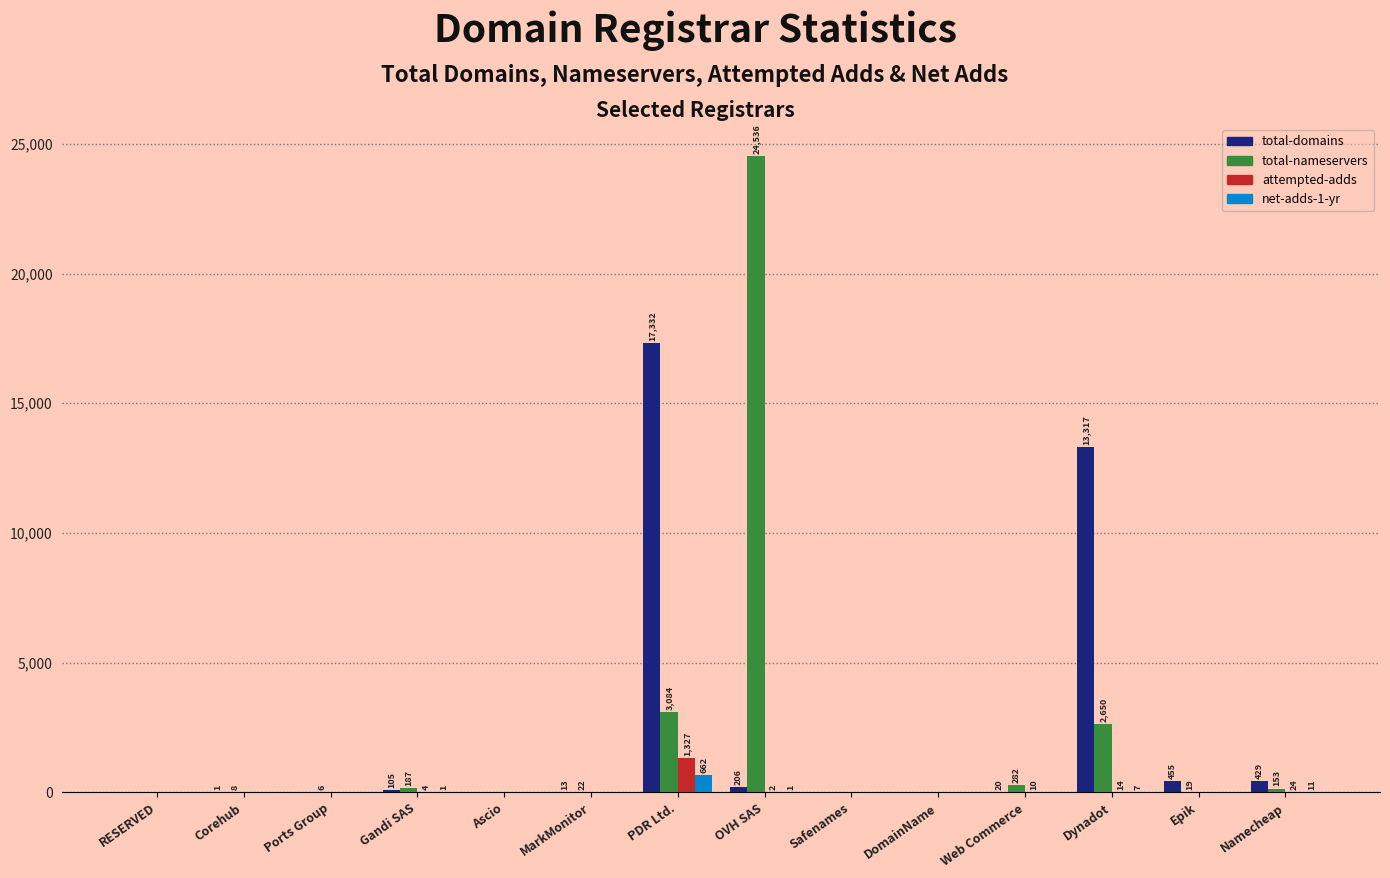

Between Corehub and Dynadot, which series saw the biggest shift?

total-domains